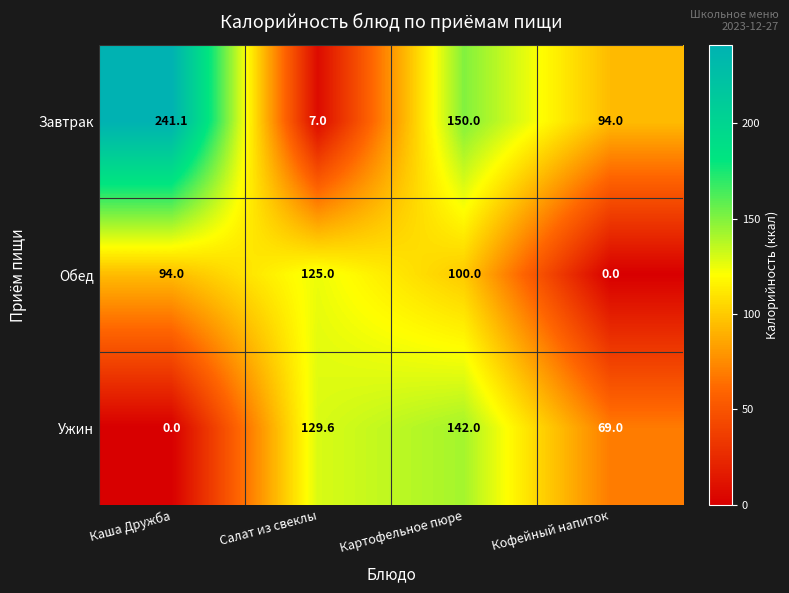

What is the sum of the Завтрак values at Кофейный напиток and Картофельное пюре?

244.0